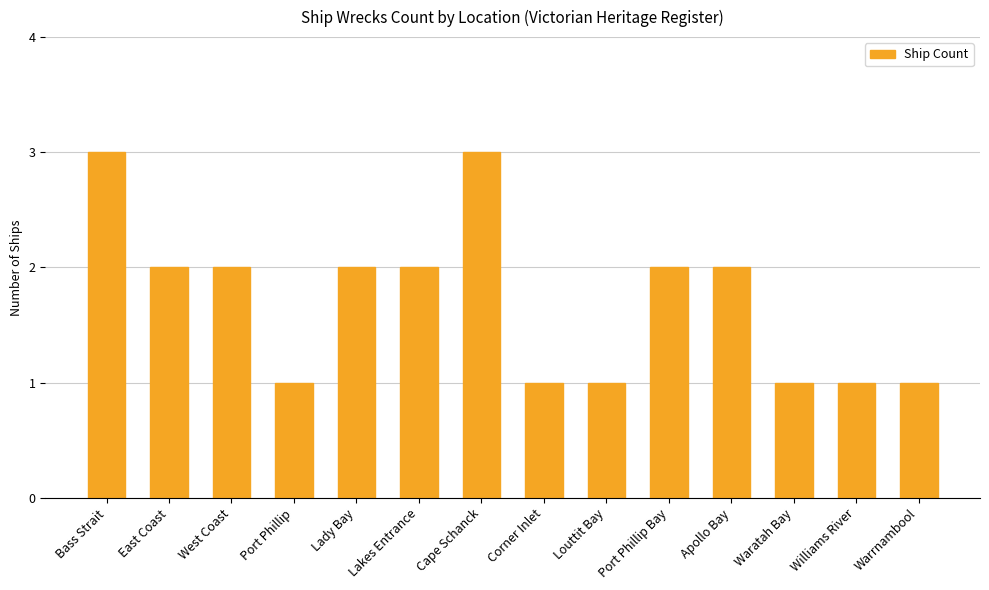

What is the greatest value displayed?

3